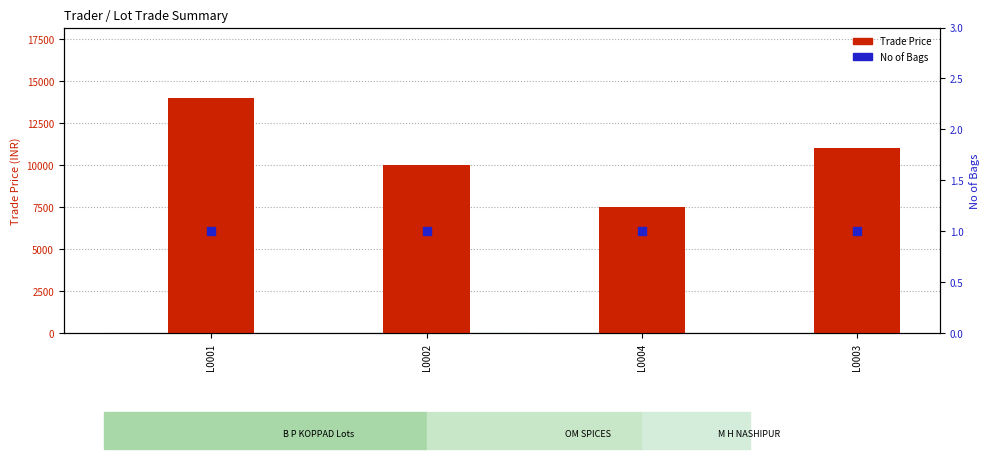

Which series reaches the maximum Y coordinate?

Trade Price